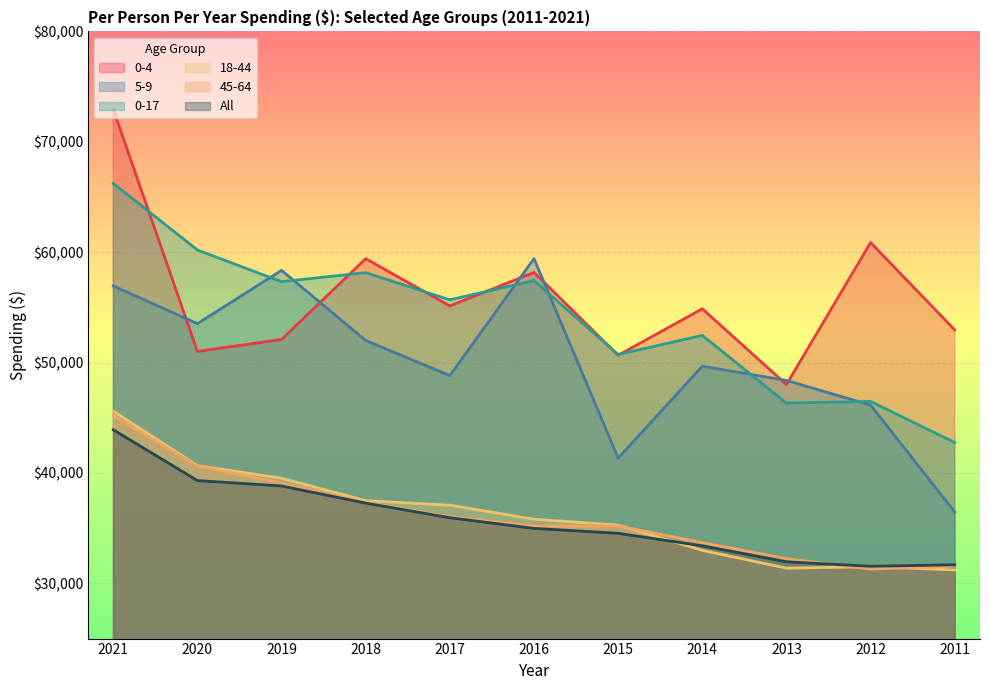

Reading left to right, transcribe all the data shown in this chart.

0-4: 2021=72944	2020=51011	2019=52093	2018=59412	2017=55129	2016=58170	2015=50664	2014=54872	2013=48009	2012=60874	2011=52956
5-9: 2021=56947	2020=53527	2019=58357	2018=52000	2017=48821	2016=59416	2015=41343	2014=49673	2013=48384	2012=46148	2011=36463
0-17: 2021=66235	2020=60199	2019=57329	2018=58148	2017=55684	2016=57435	2015=50733	2014=52465	2013=46334	2012=46483	2011=42762
18-44: 2021=45603	2020=40667	2019=39526	2018=37494	2017=37083	2016=35811	2015=35284	2014=32994	2013=31379	2012=31517	2011=31220
45-64: 2021=45192	2020=40627	2019=39099	2018=37325	2017=36051	2016=35187	2015=35203	2014=33692	2013=32242	2012=31292	2011=31553
All: 2021=43913	2020=39313	2019=38823	2018=37272	2017=35946	2016=34981	2015=34536	2014=33403	2013=31958	2012=31549	2011=31684